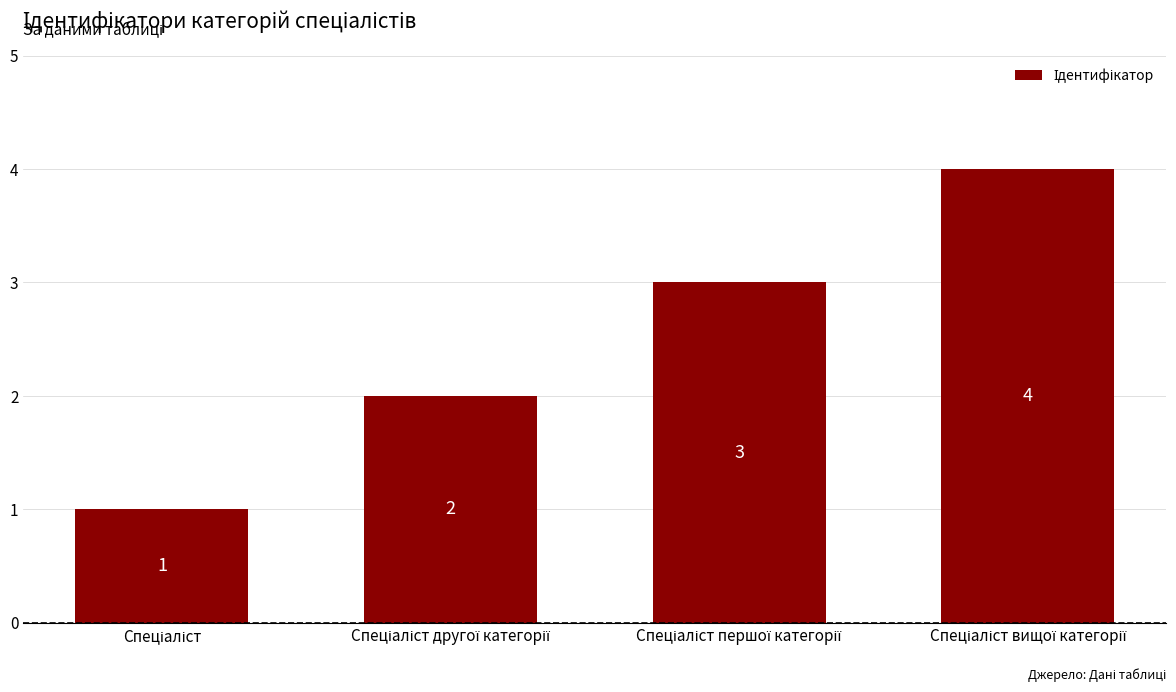

Reading left to right, transcribe all the data shown in this chart.

1	2	3	4